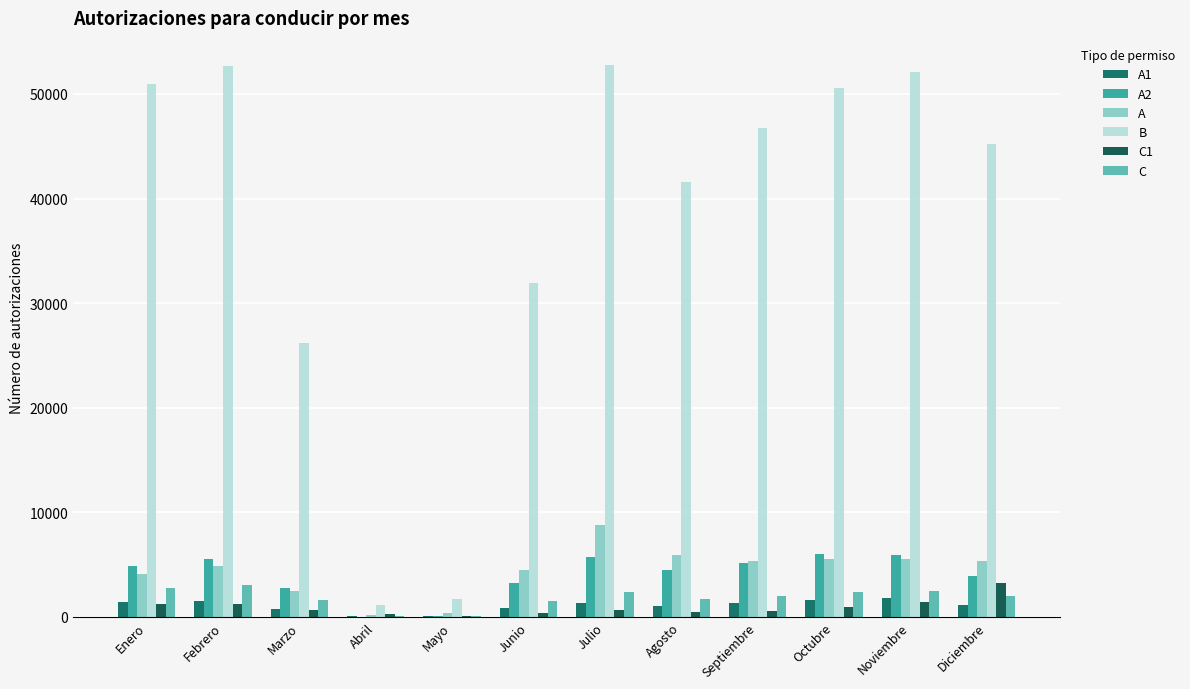

Which series has the largest total across all categories?

B